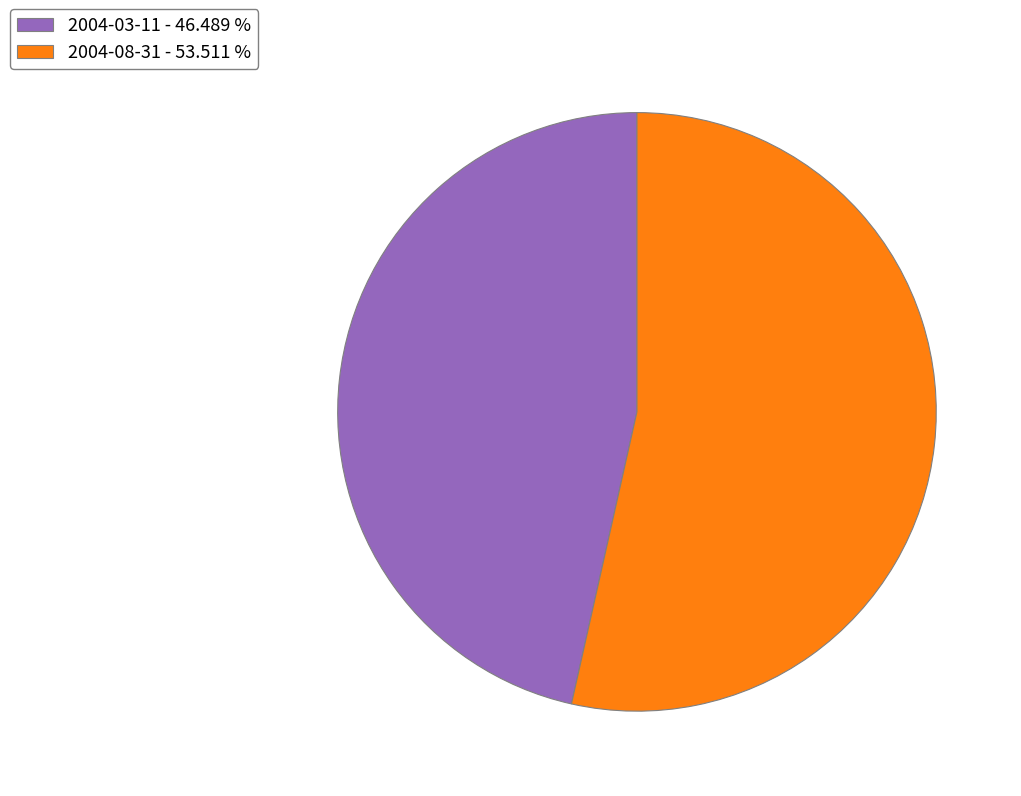

Does 2004-08-31 account for over 50% of the chart?

Yes